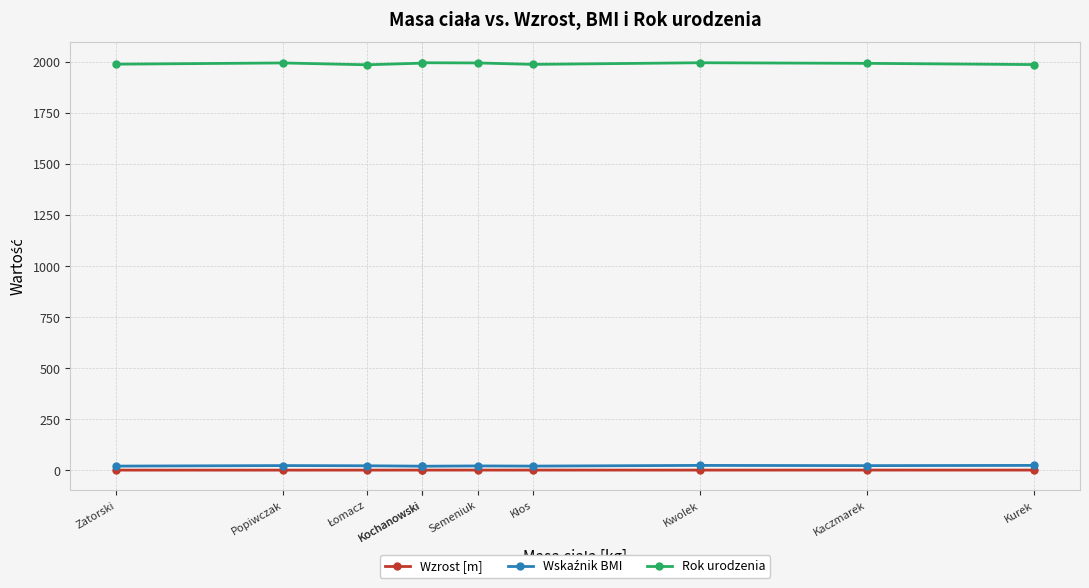

Is this an area chart (filled region under the line)?

No